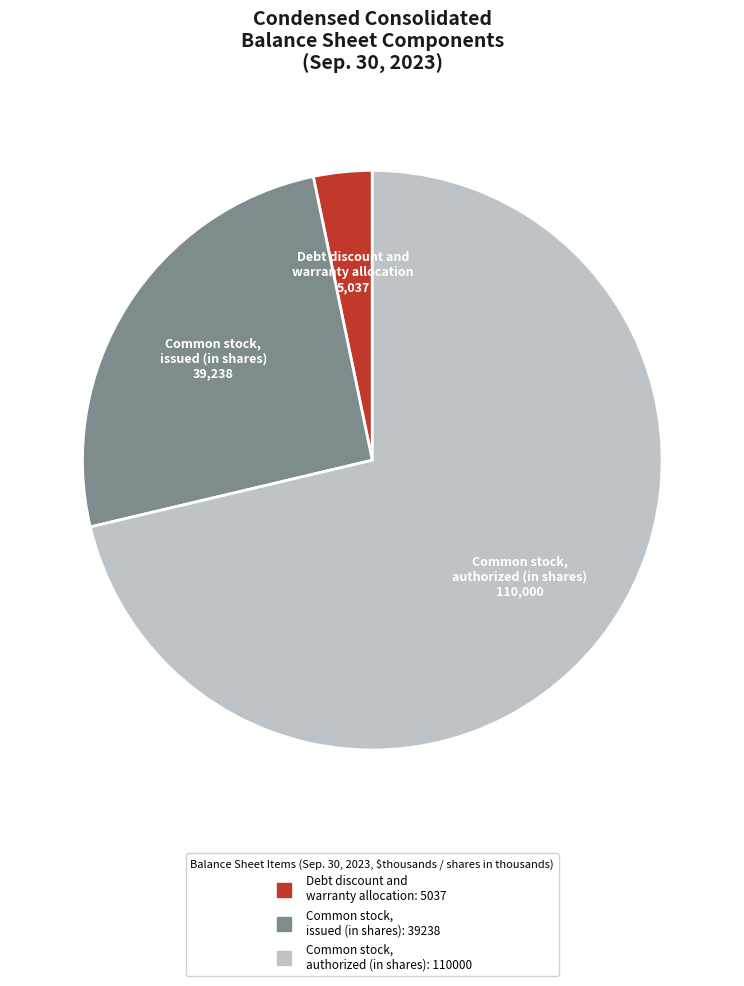

Do Common stock, issued (in shares) and Common stock, authorized (in shares) together represent more than half of the pie?

Yes